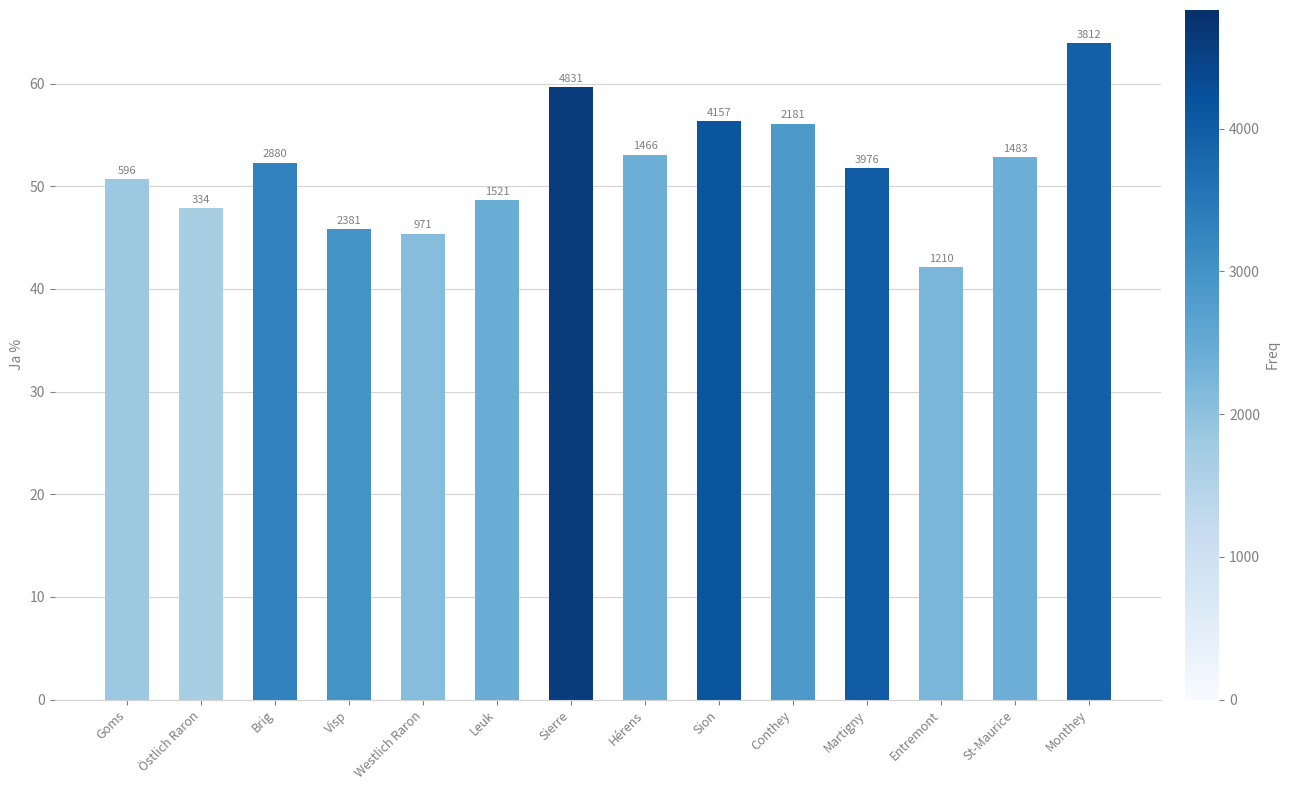

Rank the categories by value from highest to lowest.

Monthey, Sierre, Sion, Conthey, Hérens, St-Maurice, Brig, Martigny, Goms, Leuk, Östlich Raron, Visp, Westlich Raron, Entremont